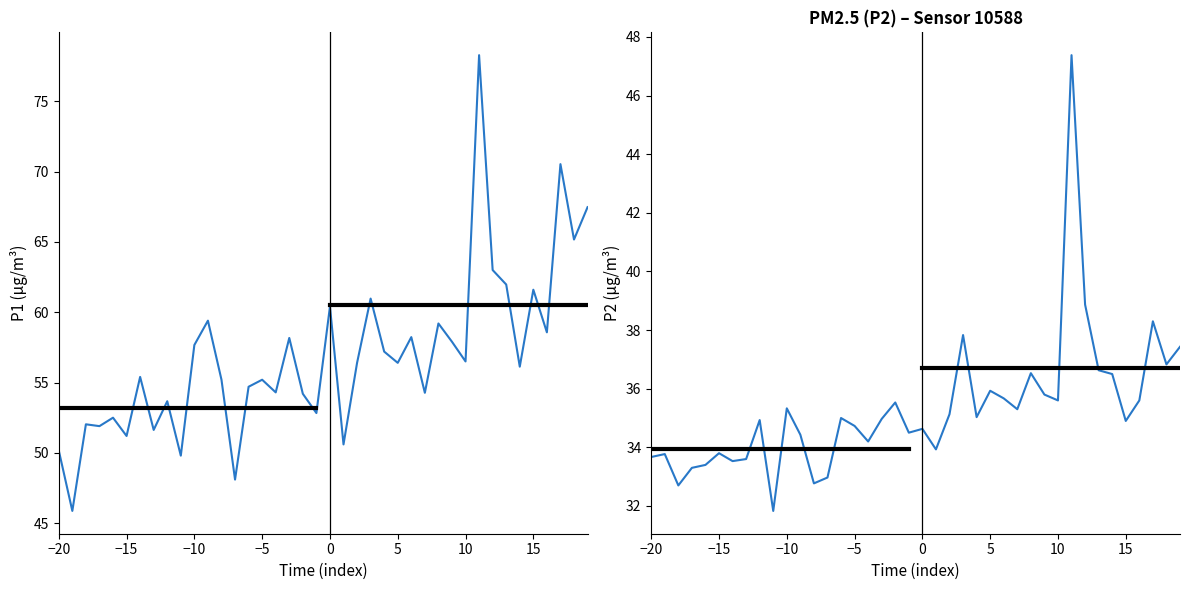

At how many categories does at least one series exceed 58?

14